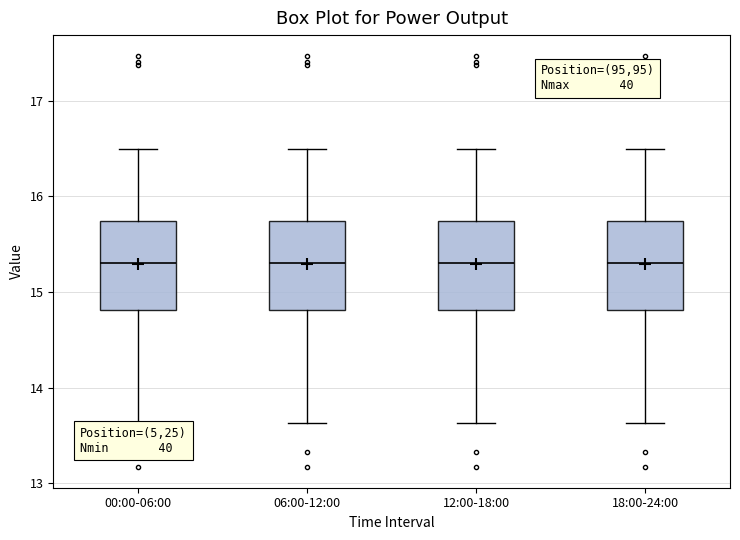

Where is the upper edge of the box for 06:00-12:00 on the y-axis? The values are not printed on the chart, so give them approximately, as read against the axis.

15.7